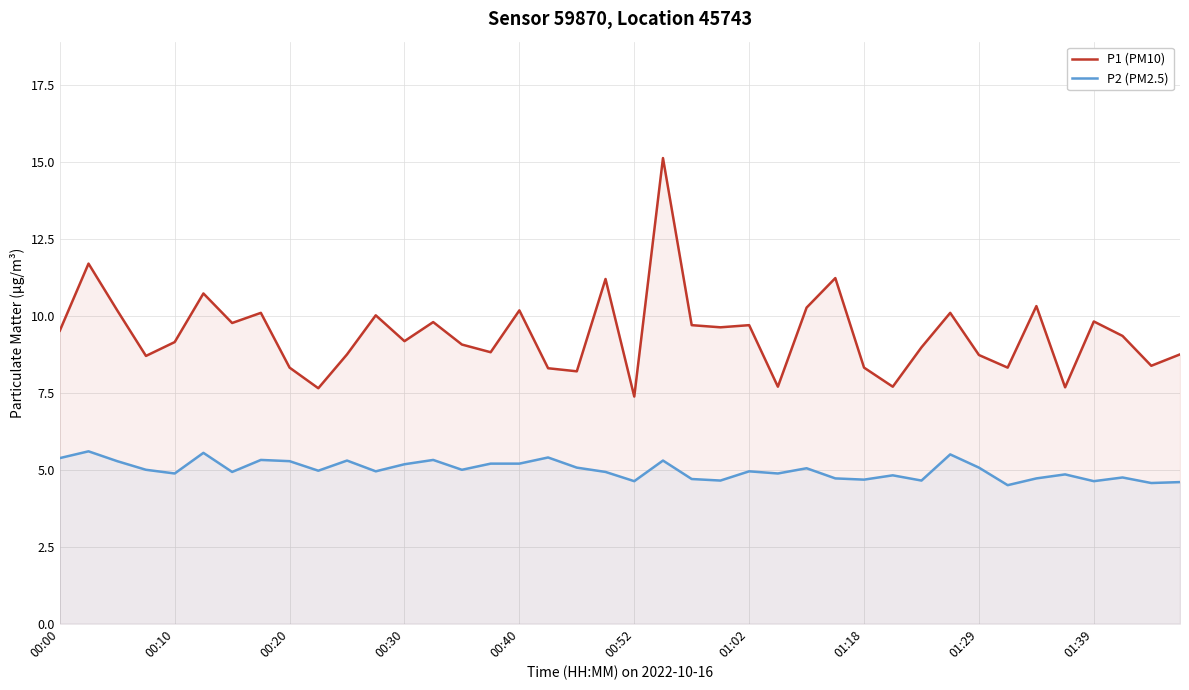

What is the difference between the second highest and minimum values in the P2 (PM2.5) series?

1.0